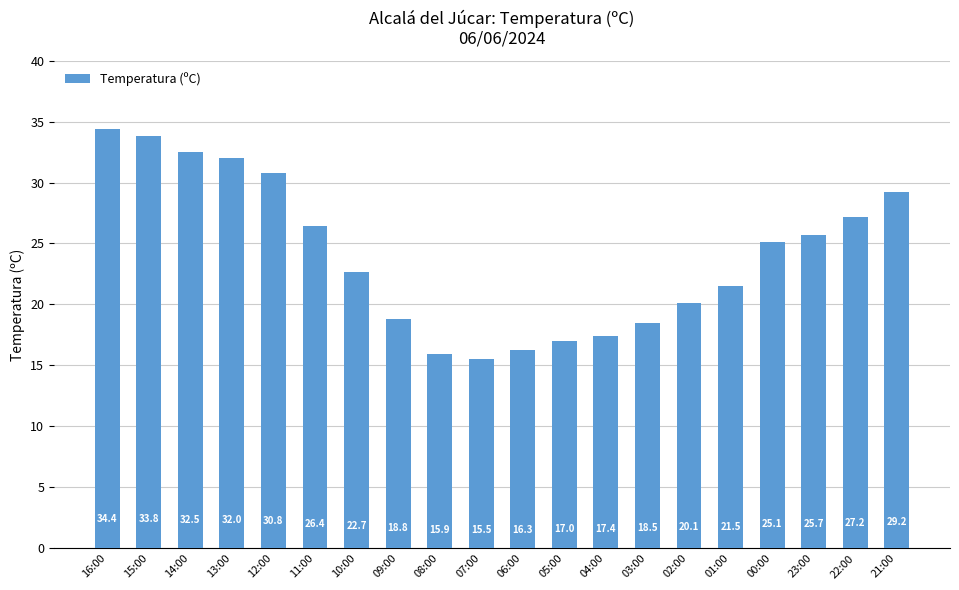

Where is the data nearest to the value 24?

00:00